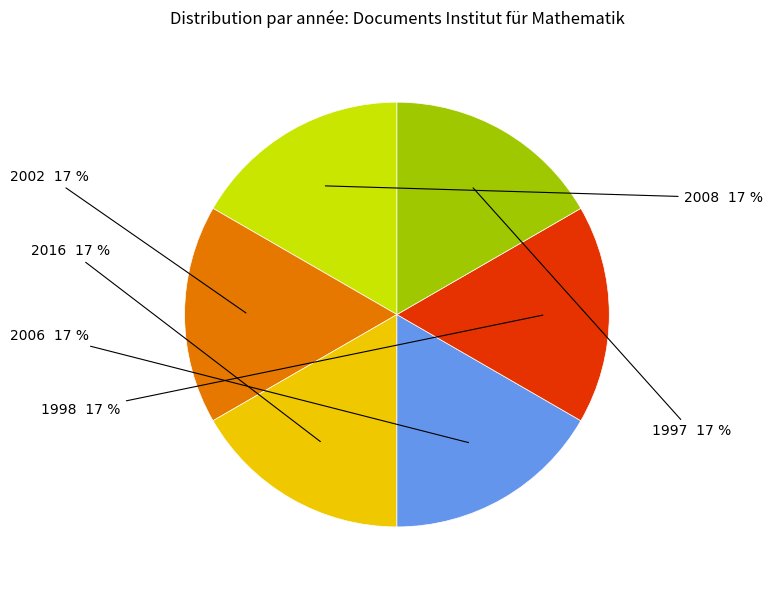

To the nearest percent, what is the average slice percentage?

17%